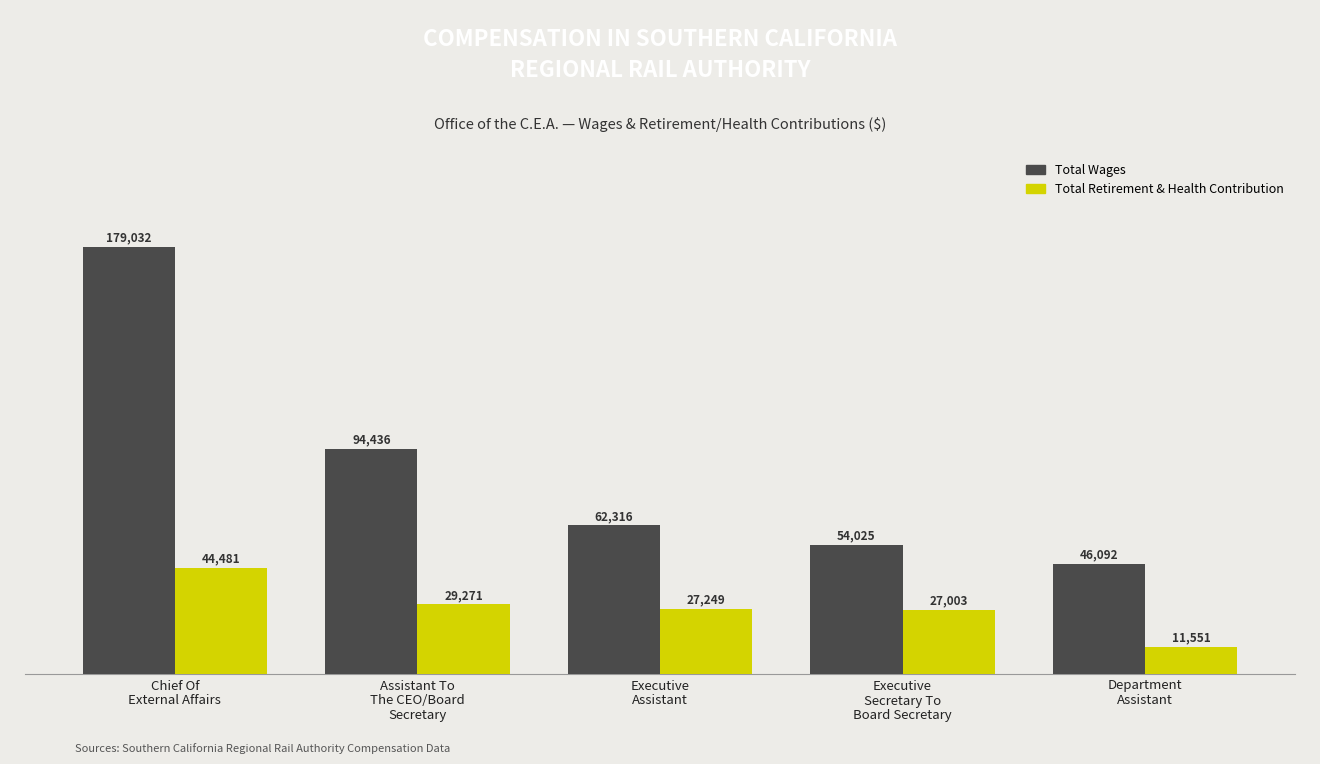

What is the maximum value for Total Retirement & Health Contribution?

44481